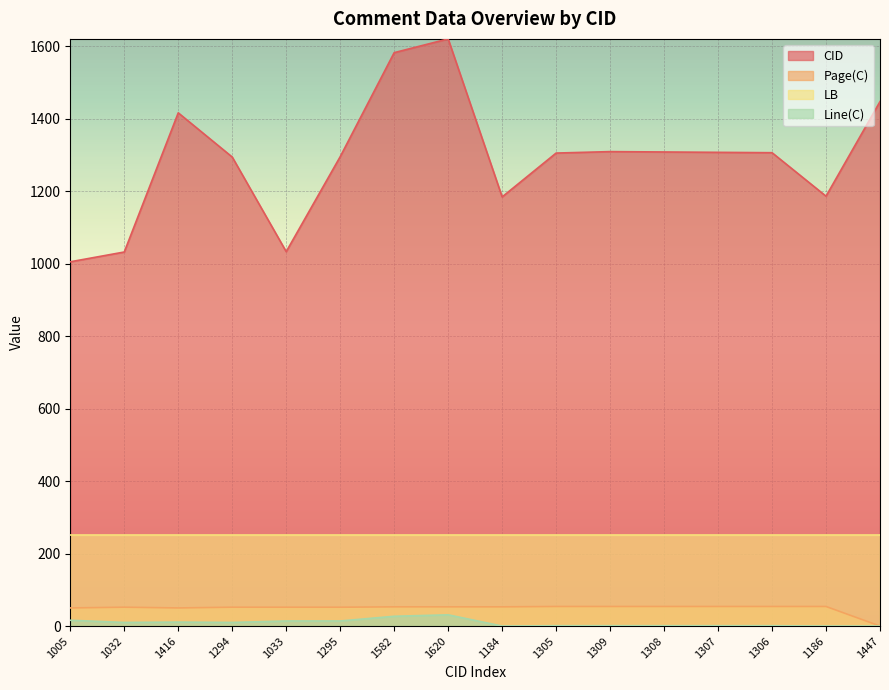

What is the difference between the maximum and minimum values in the CID series?

615